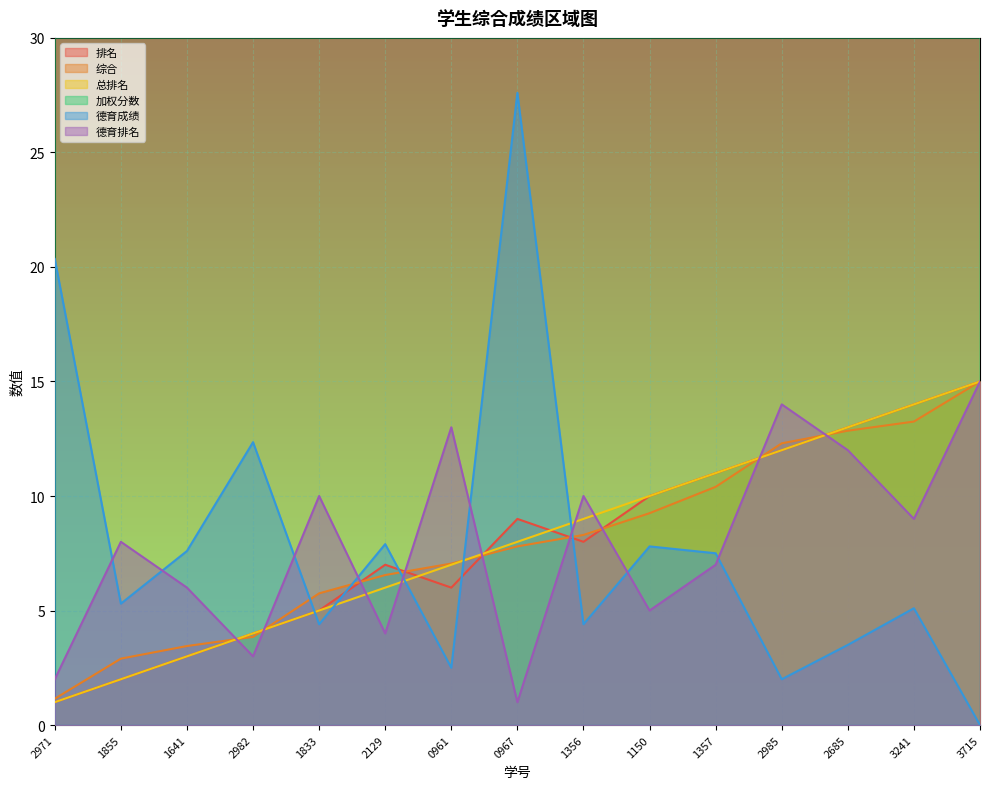

Read the 德育成绩 value at 2129.

7.9